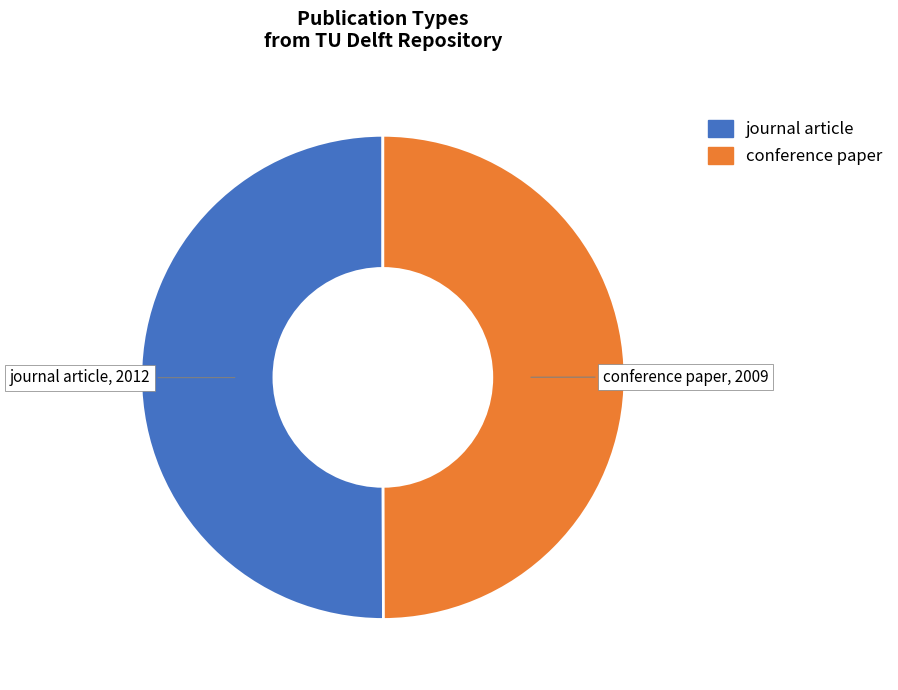

The conference paper slice represents 63% of the pie. True or false?

False